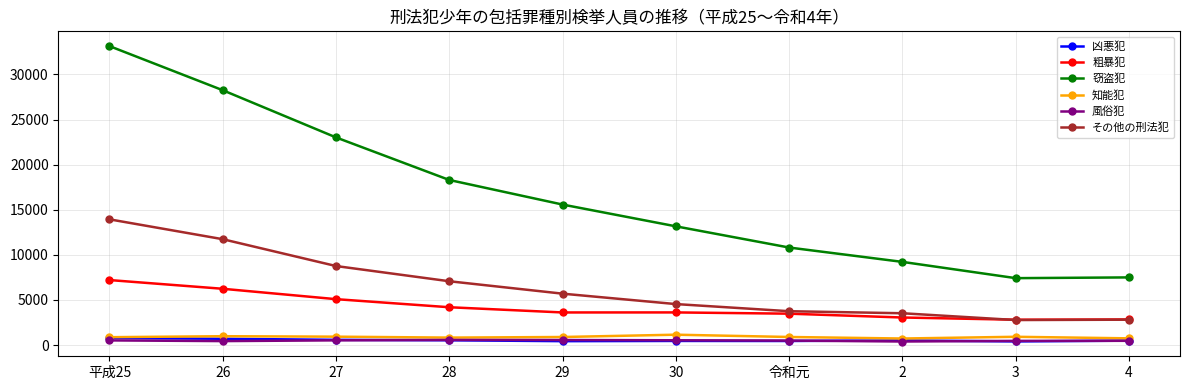

Which series has the largest range (max minus min)?

窃盗犯